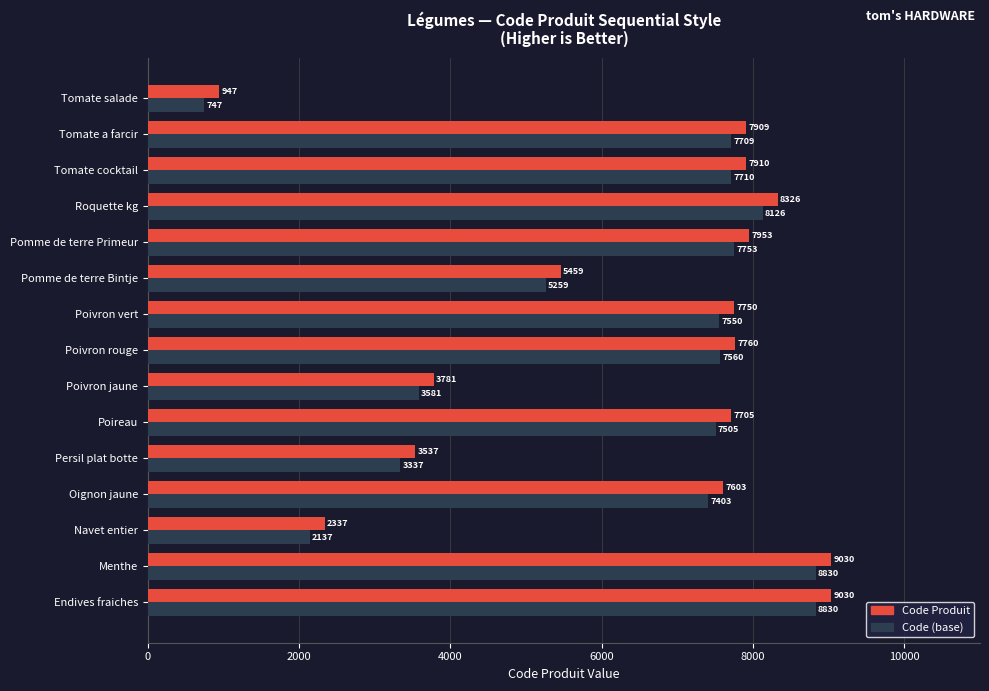

Rank the series at Poivron jaune from highest to lowest value.

Code Produit, Code (base)